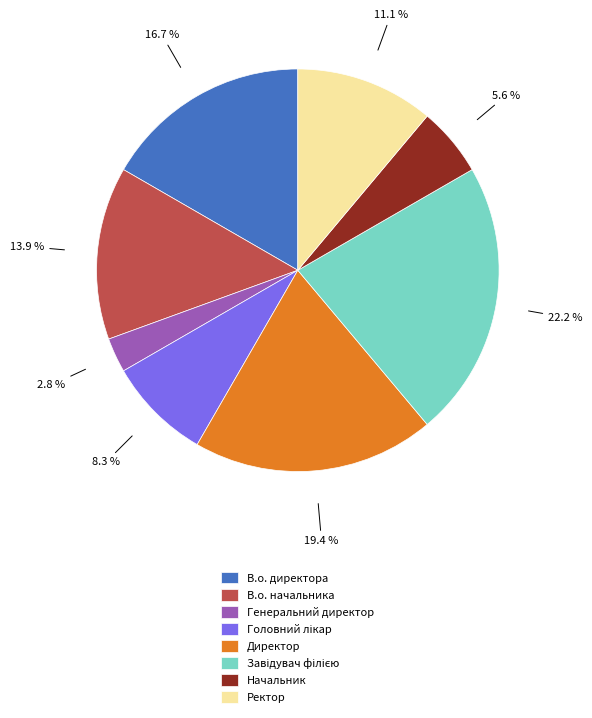

Between Генеральний директор and В.о. директора, which is larger?

В.о. директора